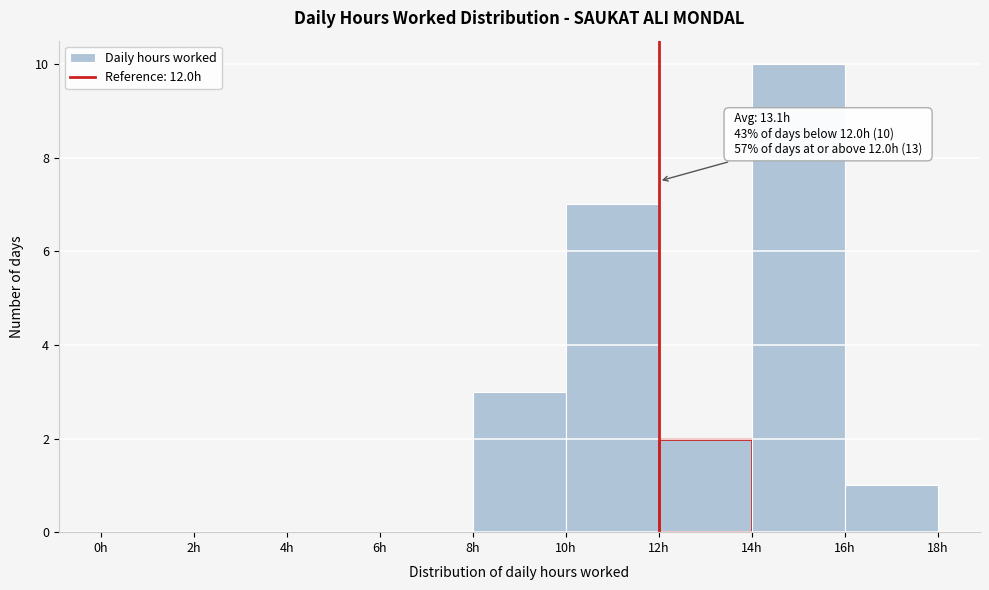

Which range on the x-axis has the tallest bar?

14 to 16